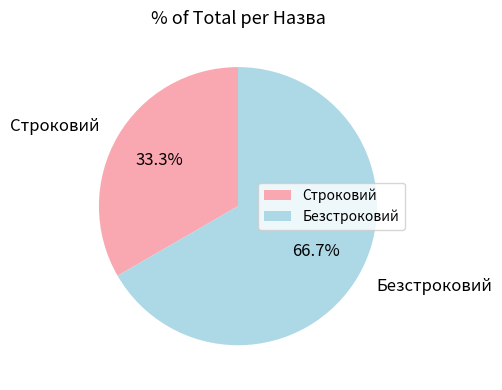

Does Строковий represent more than half of the total?

No